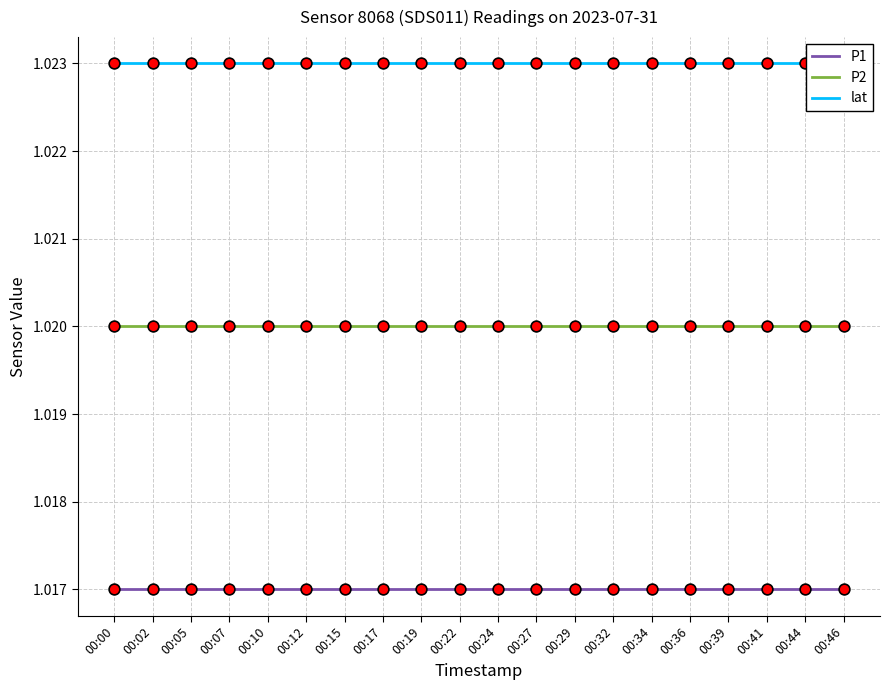

Which series reaches the maximum Y coordinate?

lat